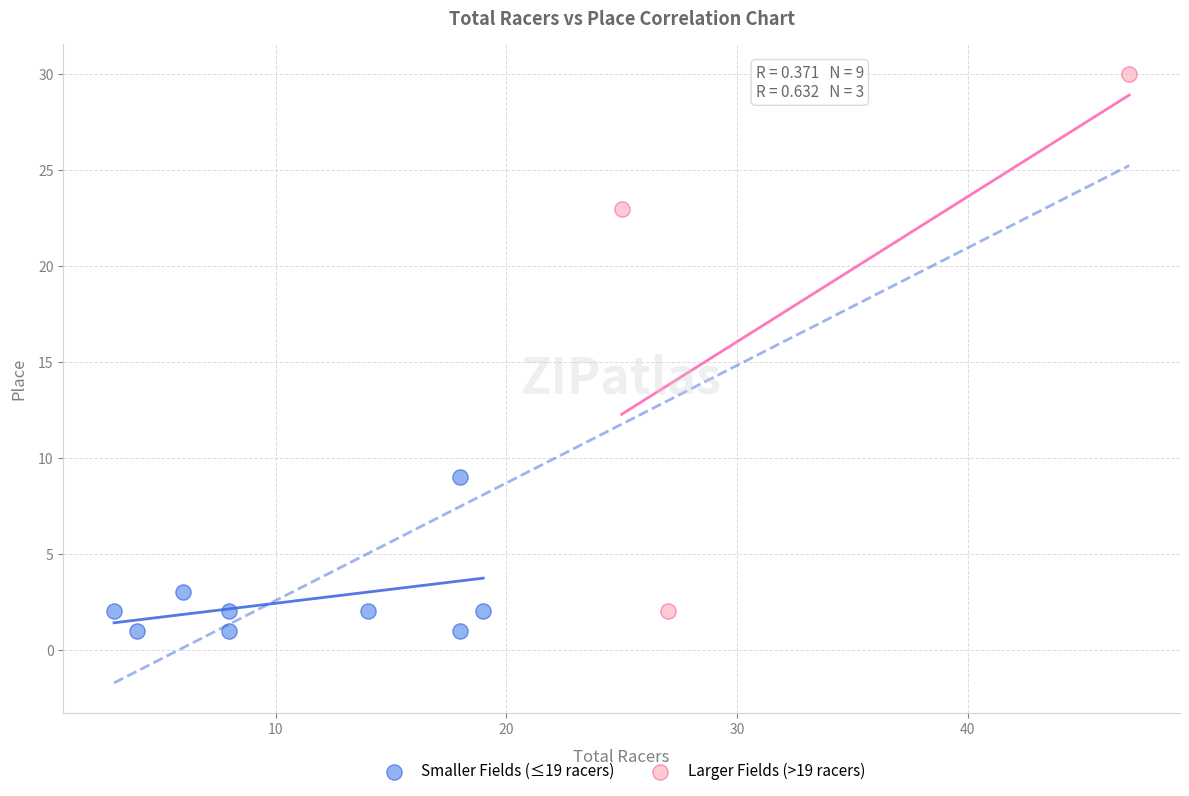

Which series has the largest Y range (max minus min)?

Larger Fields (>19 racers)